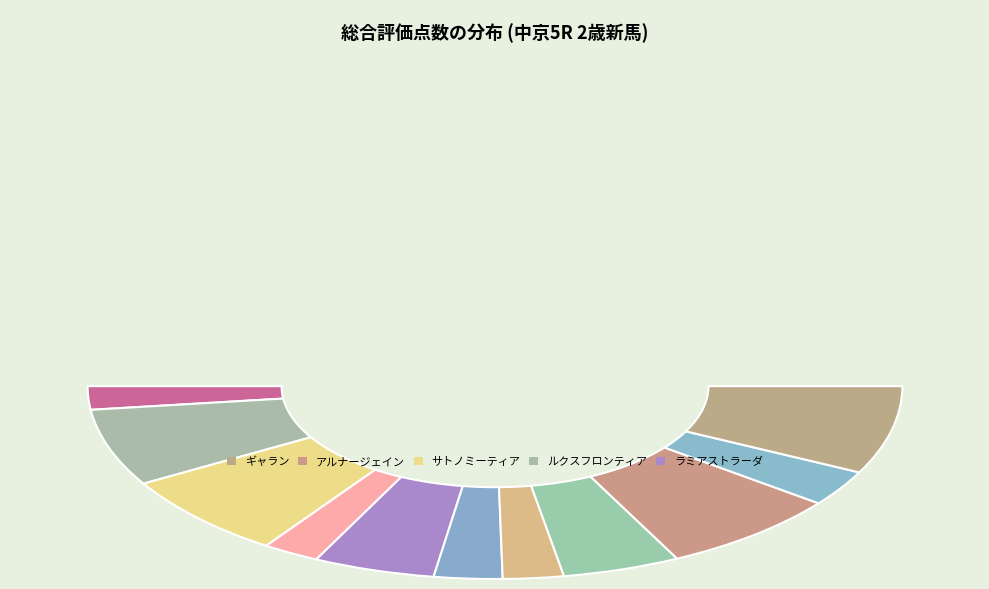

True or false: ルクスフロンティア accounts for 13% of the total.

True